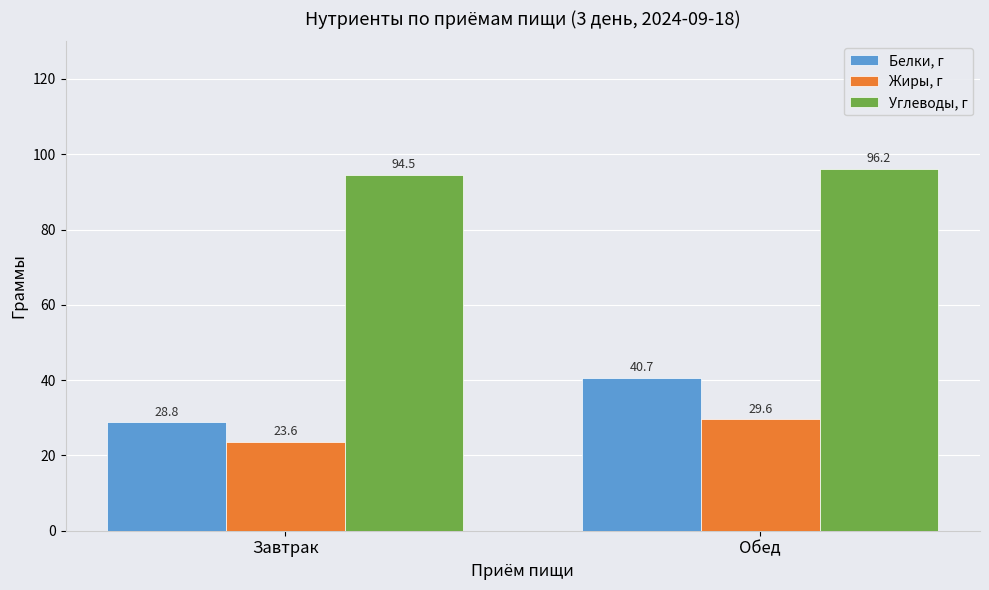

What are all the series names shown in the legend?

Белки, г, Жиры, г, Углеводы, г